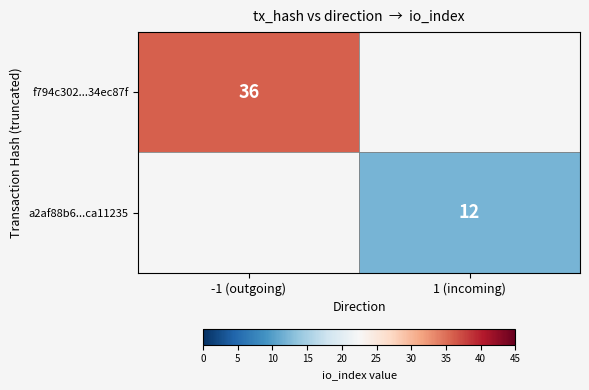

Is it true that a2af88b6...ca11235 equals 12 at 1 (incoming)?

True